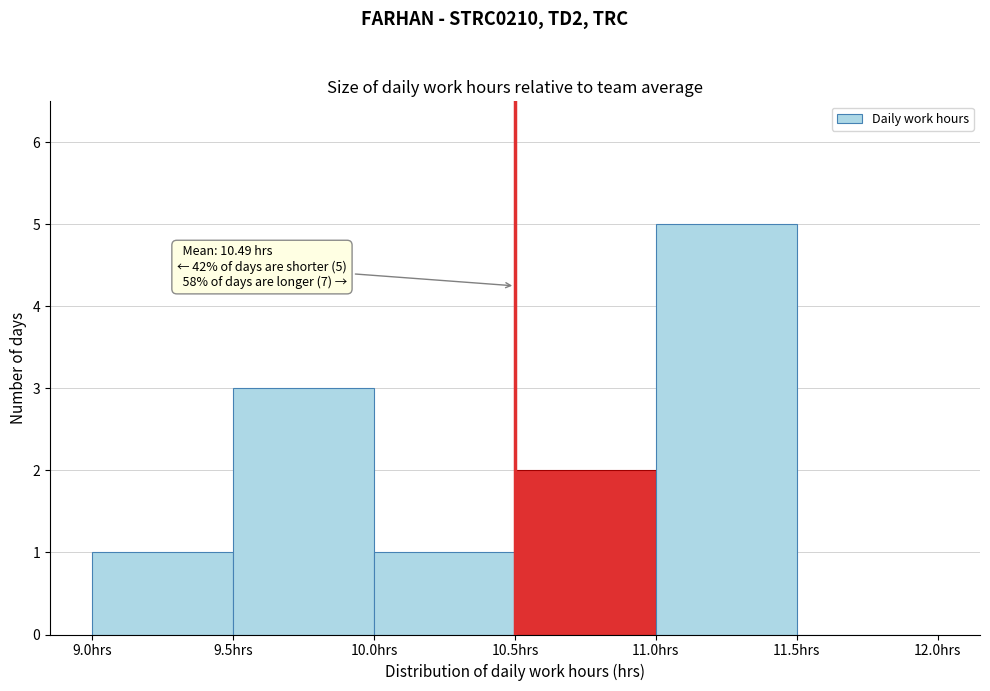

Which range on the x-axis has the tallest bar?

11.0 to 11.5